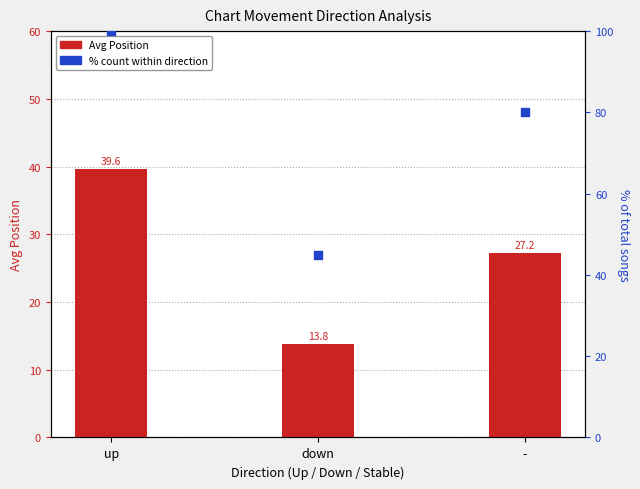

Which series has the largest total across all categories?

% count within direction